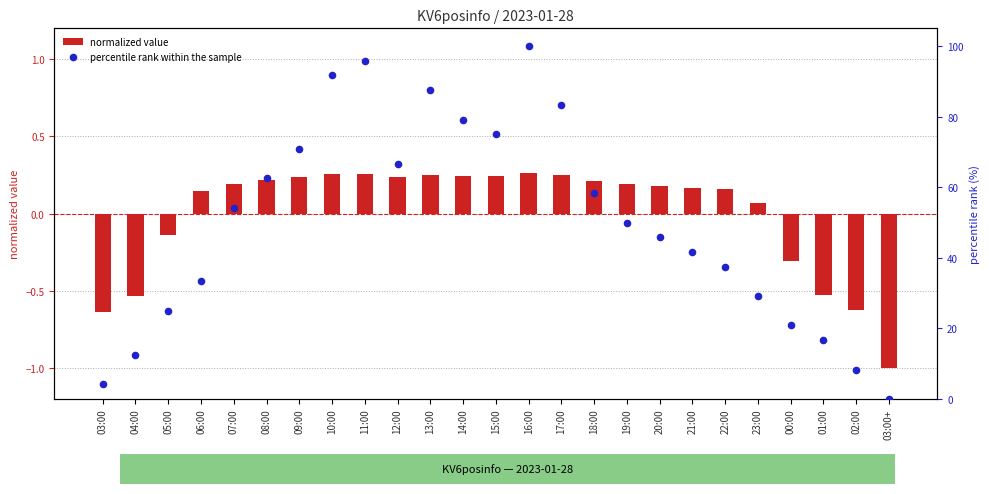

At how many categories does at least one series exceed 71?

7